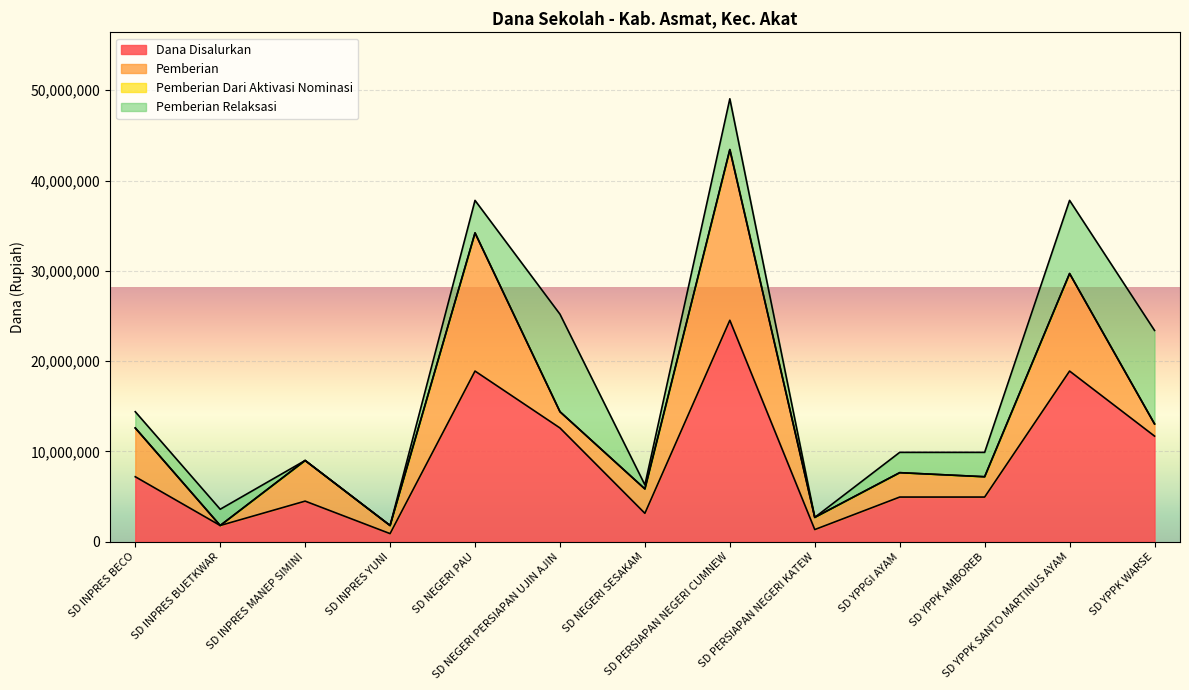

The value of Pemberian at SD INPRES MANEP SIMINI is 6915907. True or false?

False